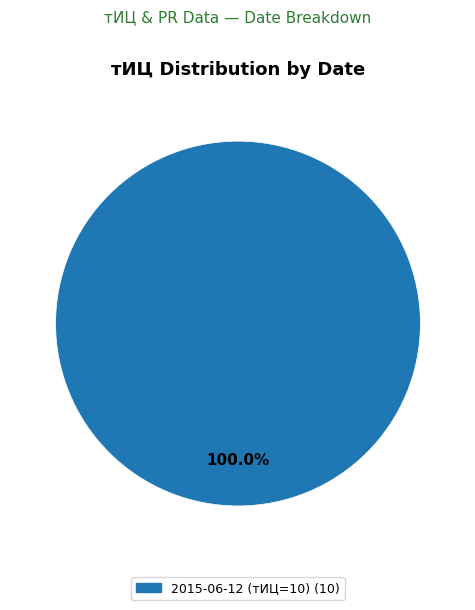

Is there a majority slice in this chart?

Yes